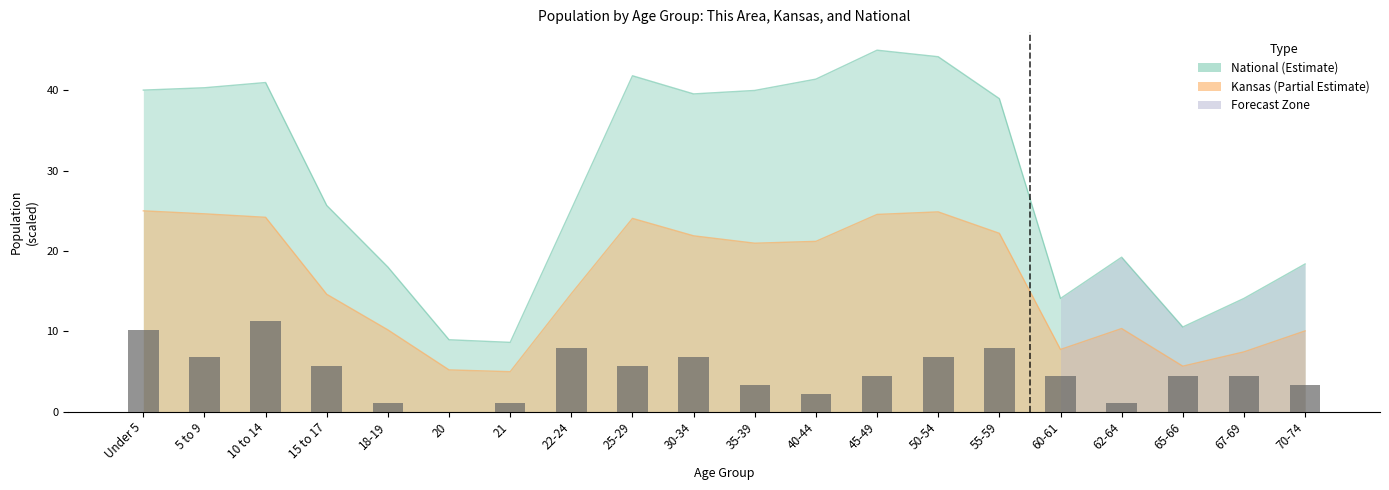

What is the change in value from Under 5 to 21?

-9.0